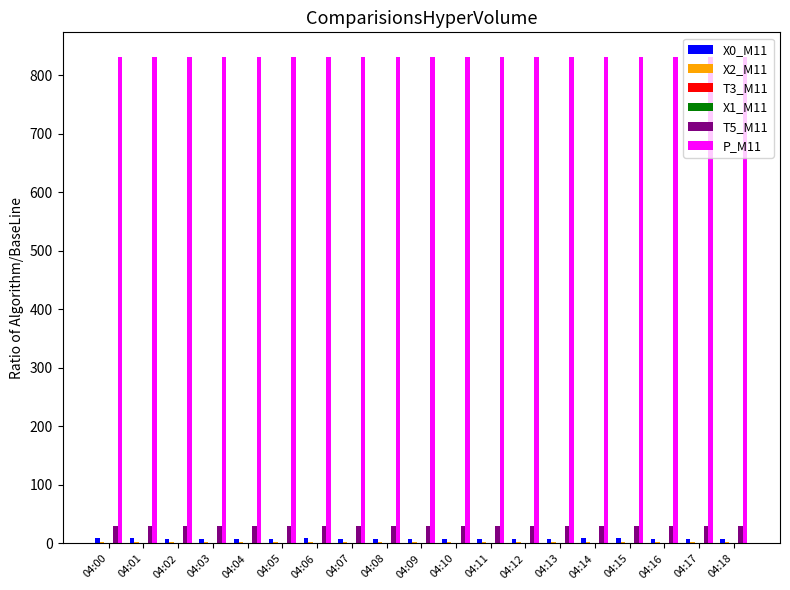

True or false: P_M11 has a value of 831.6 at 04:00.

True